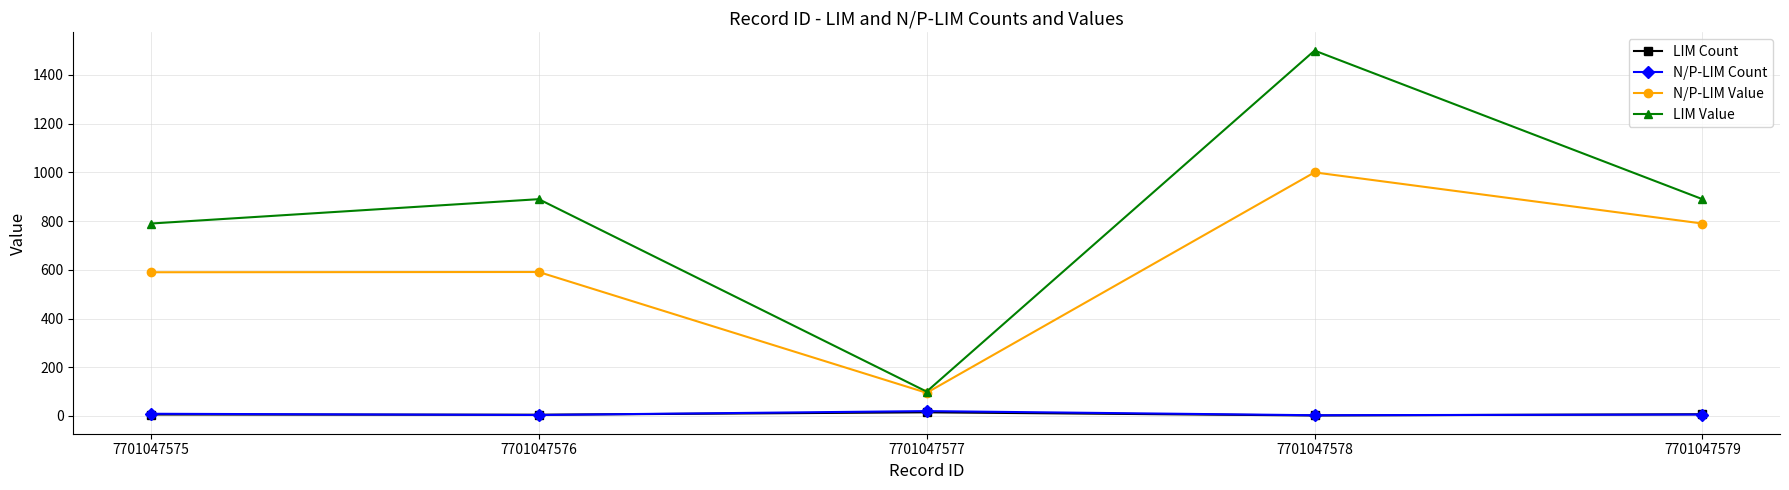

At which label does LIM Value reach its peak?

7701047578